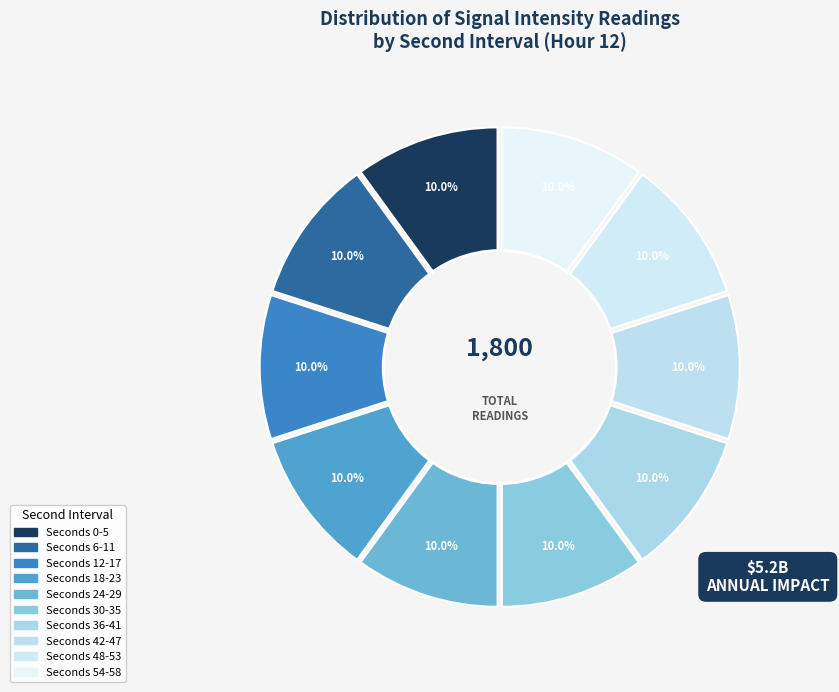

Do 12 and 0 together represent more than half of the pie?

No